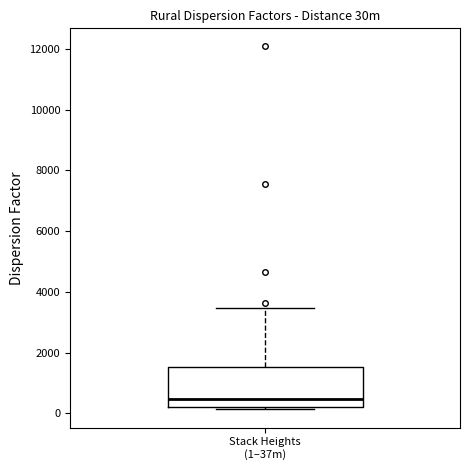

Read this box plot against the y-axis: the position of the median line, the range covered by the box, and the ends of both whiskers. The values are not printed on the chart, so give them approximately, as read against the axis.

median 400, box 200 to 1600, whiskers 200 (just below the box's lower edge) to 3400